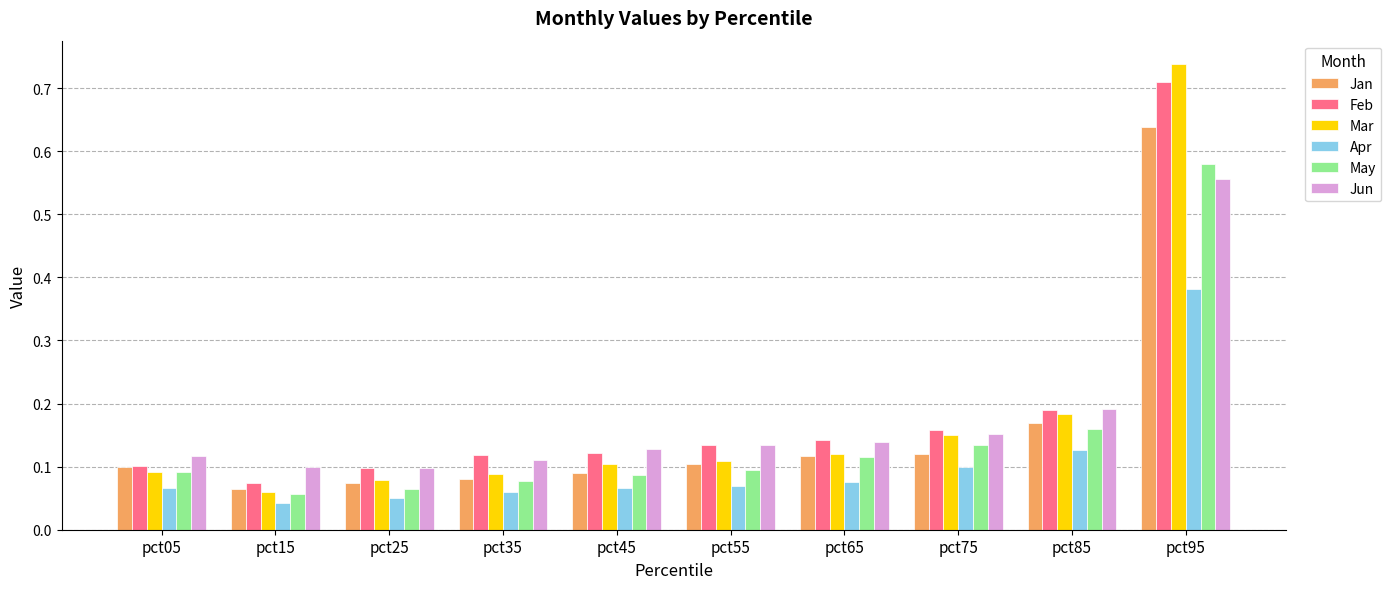

Which series changed the most between pct75 and pct95?

Mar